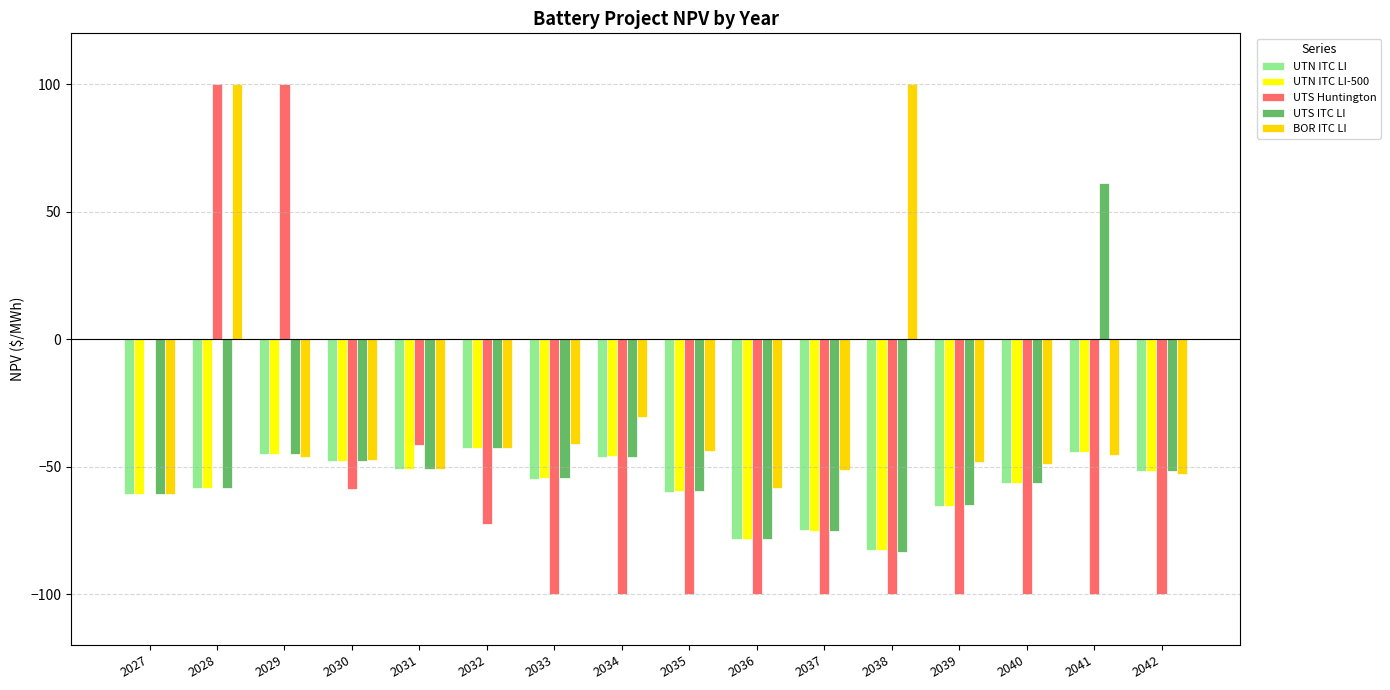

Which series has the widest spread of values?

UTS Huntington